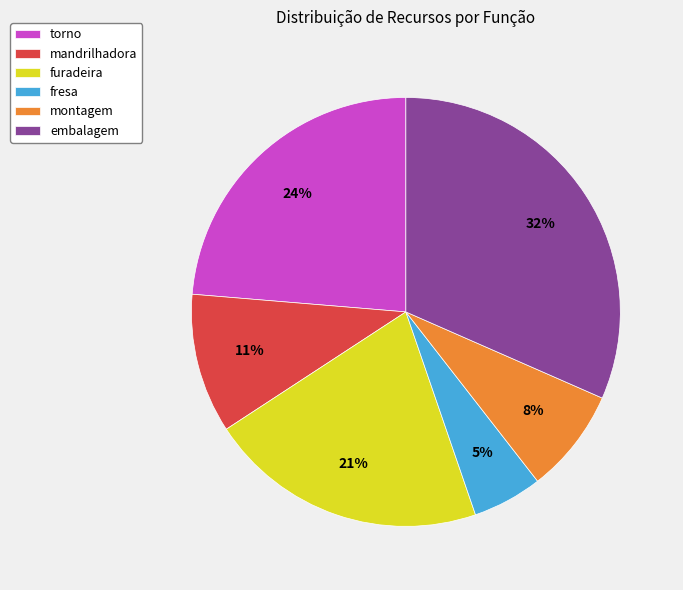

Does any single category account for the majority?

No